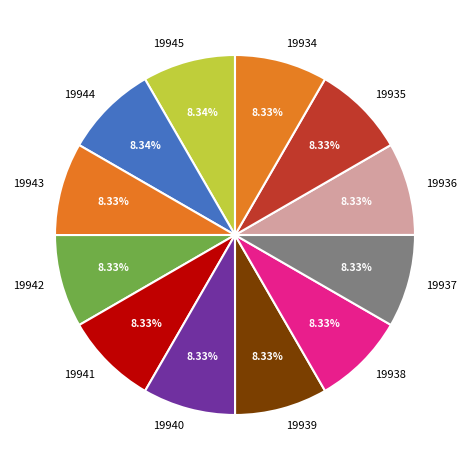

What is the ratio of the value at 19944 to the value at 19945?

1.0